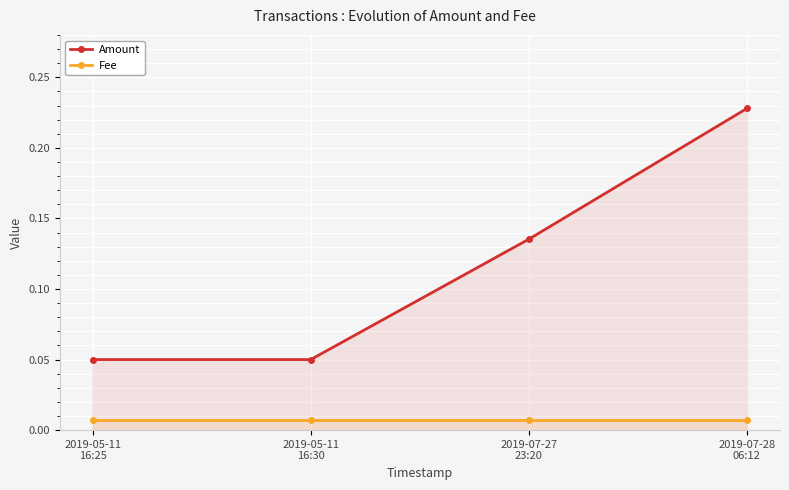

Reading left to right, what are all the values shown in this chart?

Amount: 2019-05-11
16:25=0.1	2019-05-11
16:30=0.1	2019-07-27
23:20=0.1	2019-07-28
06:12=0.2
Fee: 2019-05-11
16:25=0.0	2019-05-11
16:30=0.0	2019-07-27
23:20=0.0	2019-07-28
06:12=0.0